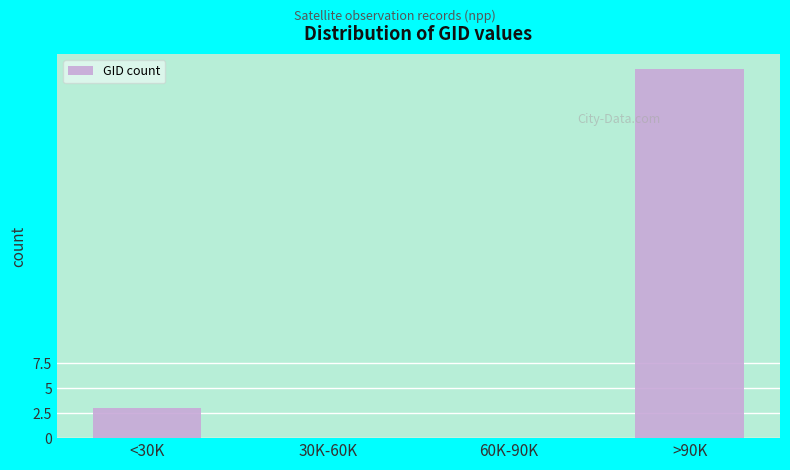

Reading left to right, what are all the values shown in this chart?

<30K=3	30K-60K=0	60K-90K=0	>90K=37